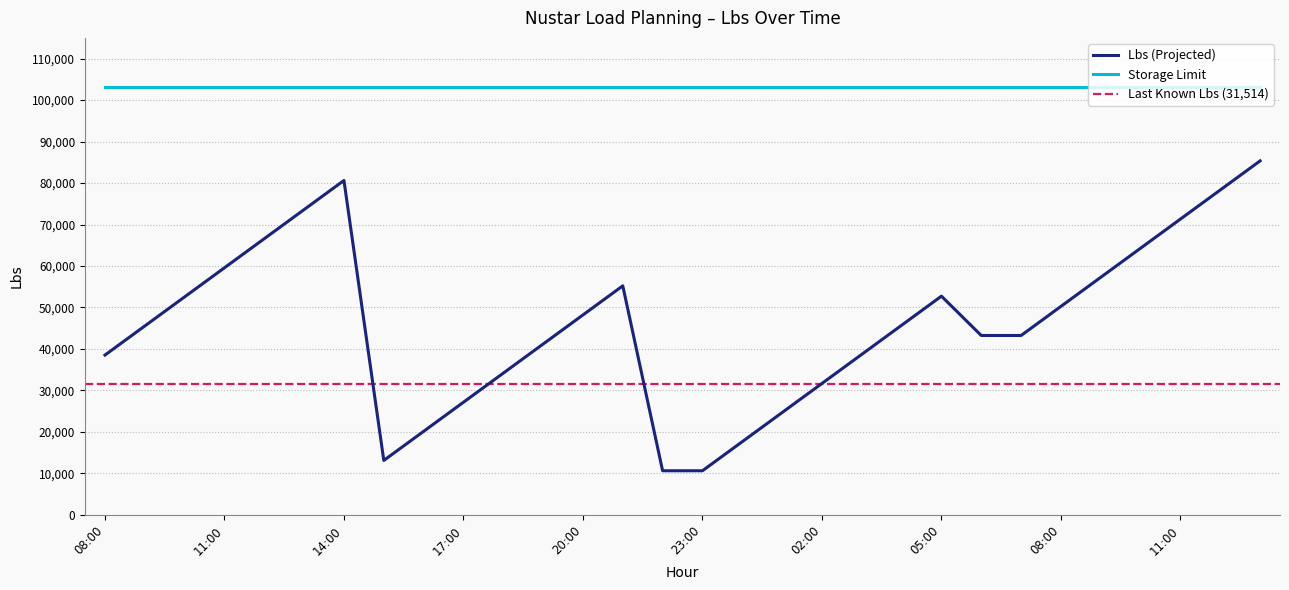

Reading right to left, what are all the values shown in this chart?

85346	78330	71314	64298	57282	50266	43250	43250	52734	45718	38702	31686	24670	17654	10638	10638	55222	48206	41190	34174	27158	20142	13126	80626	73610	66594	59578	52562	45546	38530